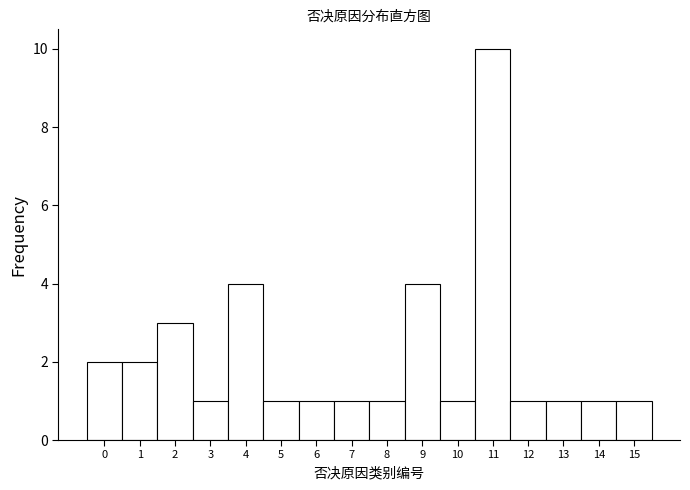

How tall is the bar that spans 5.5 to 6.5 on the x-axis? The values are not printed on the chart, so give them approximately, as read against the axis.

1